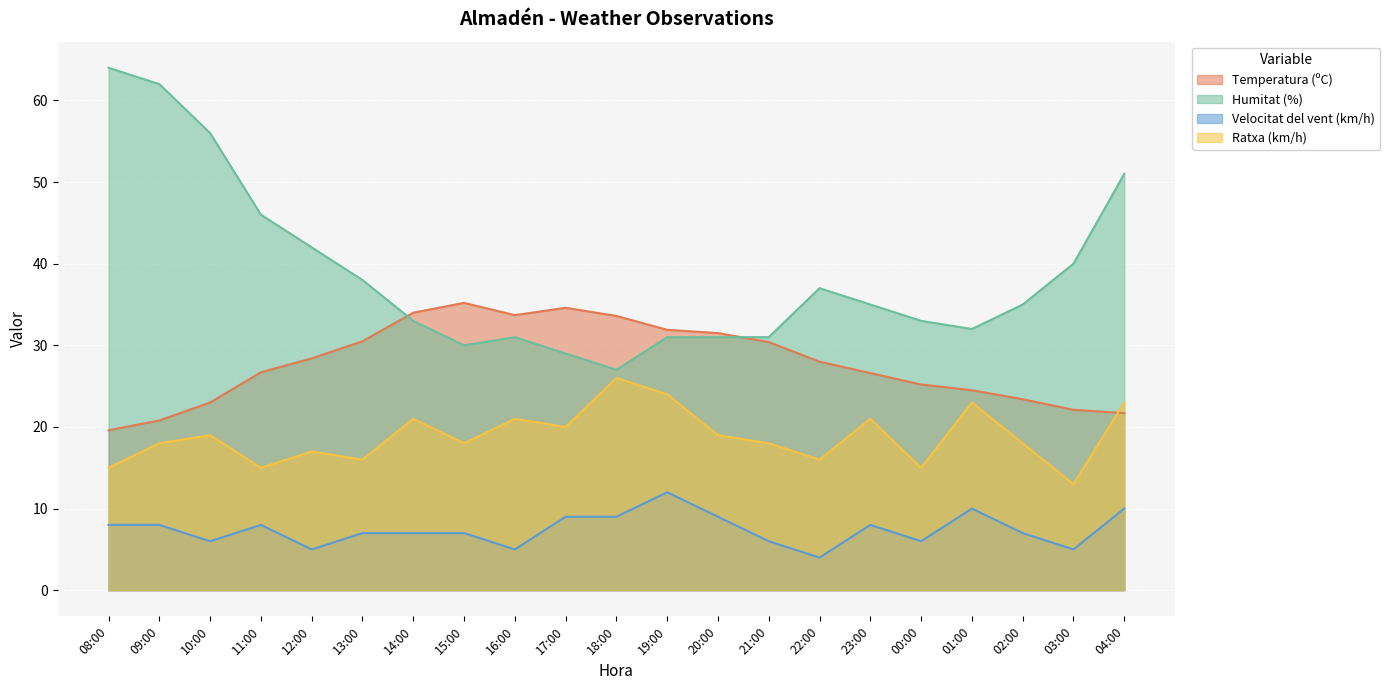

At which label does Humitat (%) first exceed 35?

08:00